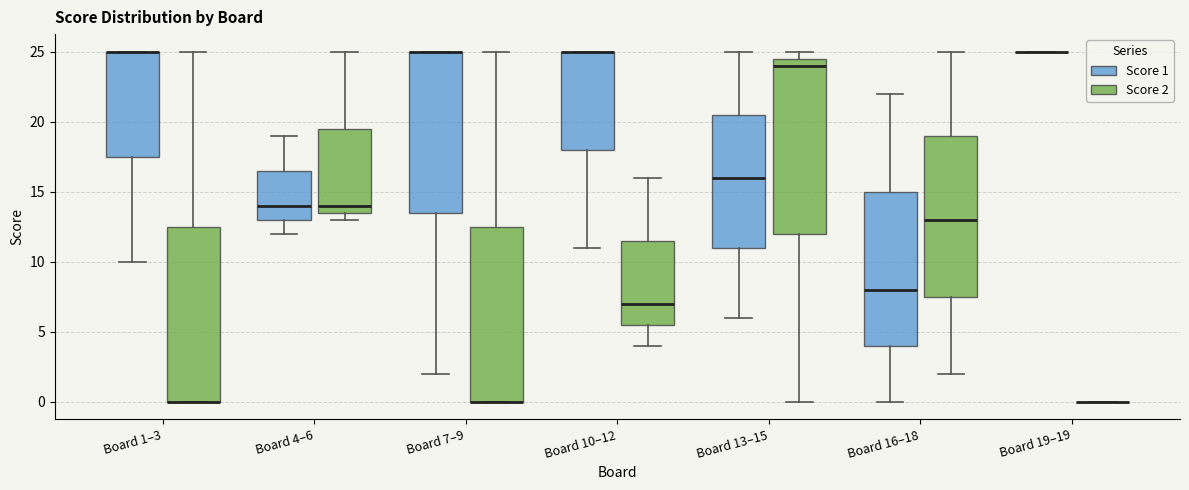

Reading left to right, read every box against the y-axis: the position of its median line, the range the box covers, and the ends of its whiskers. The values are not printed on the chart, so give them approximately, as read against the axis.

Board 1–3 (Score 1): median 25.0 (drawn on the box's upper edge), box 17.5 to 25.0, whiskers 10.0 to 25.0
Board 1–3 (Score 2): median 0.0 (drawn on the box's lower edge), box 0.0 to 12.5, whiskers 0.0 to 25.0
Board 4–6 (Score 1): median 14.0, box 13.0 to 16.5, whiskers 12.0 to 19.0
Board 4–6 (Score 2): median 14.0, box 13.5 to 19.5, whiskers 13.0 to 25.0
Board 7–9 (Score 1): median 25.0 (drawn on the box's upper edge), box 13.5 to 25.0, whiskers 2.0 to 25.0
Board 7–9 (Score 2): median 0.0 (drawn on the box's lower edge), box 0.0 to 12.5, whiskers 0.0 to 25.0
Board 10–12 (Score 1): median 25.0 (drawn on the box's upper edge), box 18.0 to 25.0, whiskers 11.0 to 25.0
Board 10–12 (Score 2): median 7.0, box 5.5 to 11.5, whiskers 4.0 to 16.0
Board 13–15 (Score 1): median 16.0, box 11.0 to 20.5, whiskers 6.0 to 25.0
Board 13–15 (Score 2): median 24.0, box 12.0 to 24.5, whiskers 0.0 to 25.0
Board 16–18 (Score 1): median 8.0, box 4.0 to 15.0, whiskers 0.0 to 22.0
Board 16–18 (Score 2): median 13.0, box 7.5 to 19.0, whiskers 2.0 to 25.0
Board 19–19 (Score 1): box collapsed to a line at 25.0, whiskers 25.0 to 25.0
Board 19–19 (Score 2): box collapsed to a line at 0.0, whiskers 0.0 to 0.0